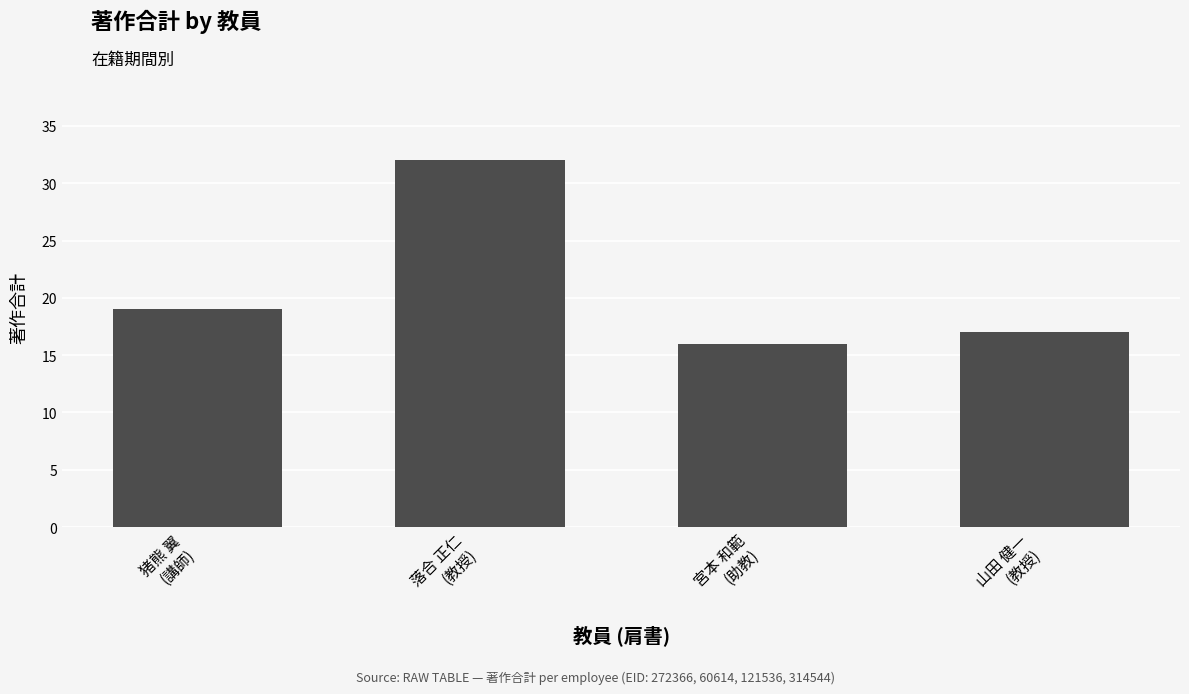

True or false: the data shows 17 at 山田 健一
(教授).

True